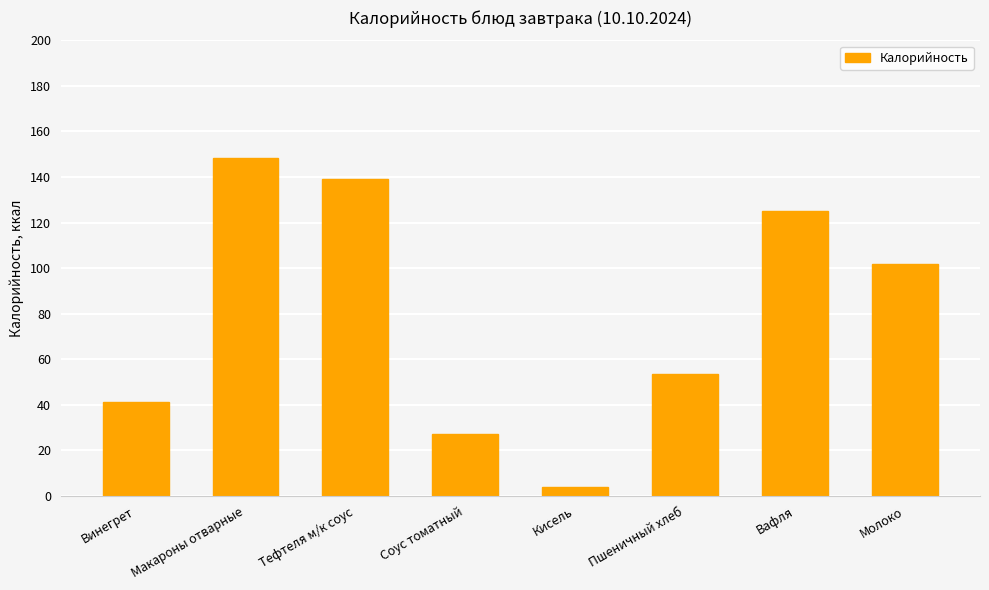

The value at Пшеничный хлеб is 32.4. True or false?

False